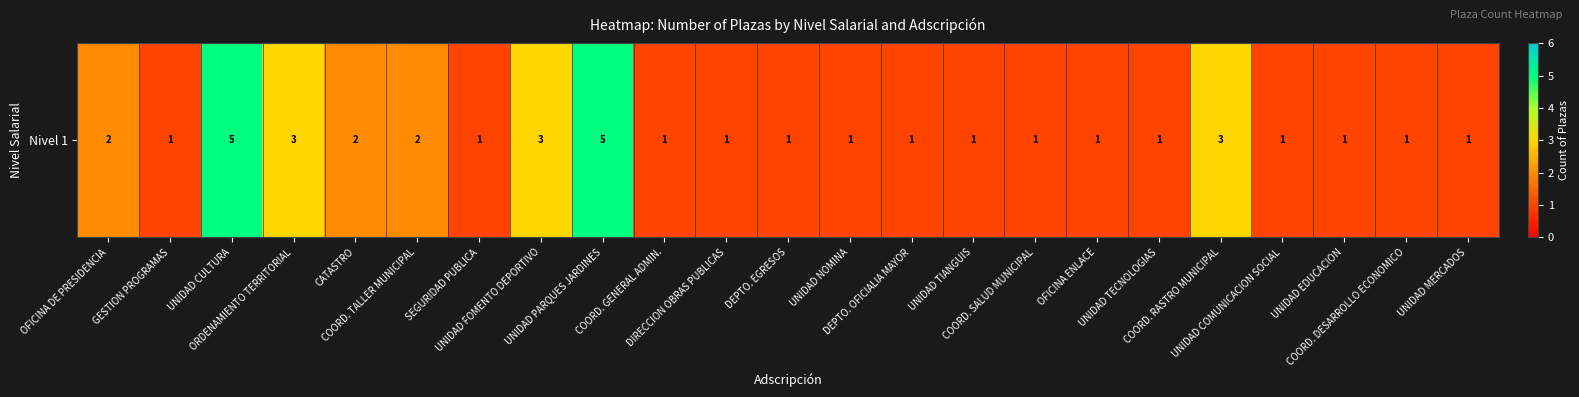

Which has a higher value, SEGURIDAD PUBLICA or ORDENAMIENTO TERRITORIAL?

ORDENAMIENTO TERRITORIAL